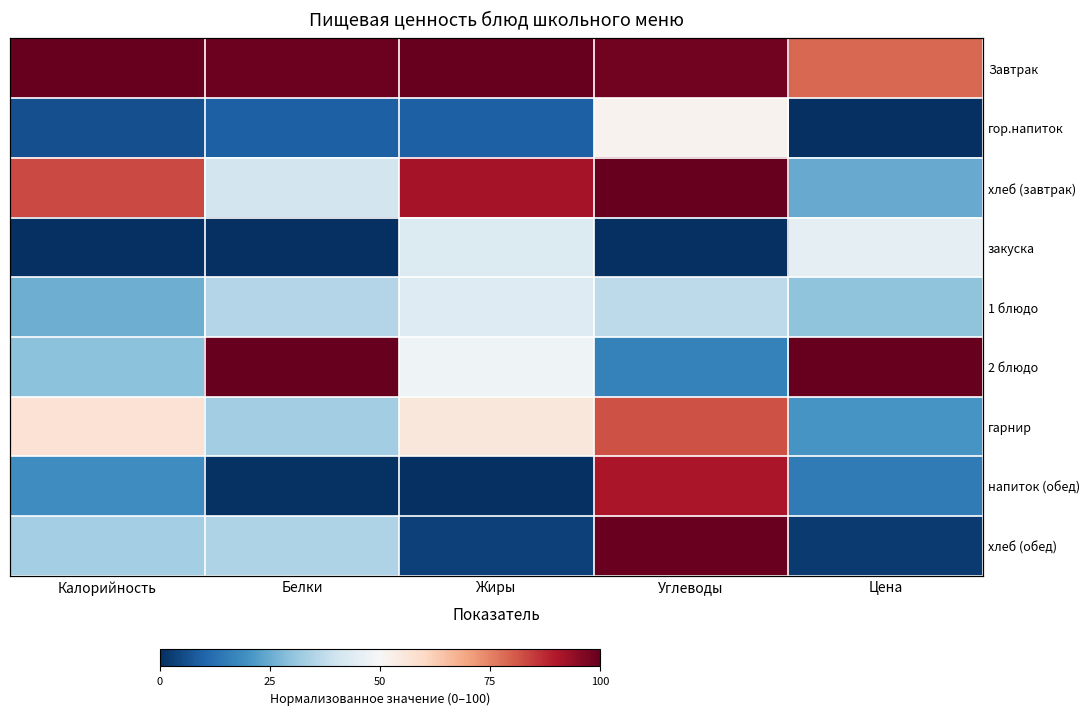

What is the maximum value for гор.напиток?

51.7